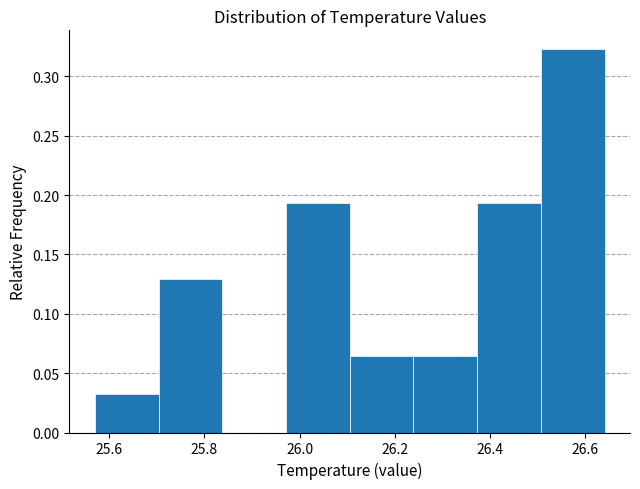

Reading left to right, transcribe this chart: for each bar, give the range it covers on the x-axis and its height. Neither the bar edges nor the heights are printed on the chart, so give them approximately, as read against the axes.

25.58 to 25.70: 0.030
25.70 to 25.84: 0.130
25.84 to 25.98: 0
25.98 to 26.10: 0.195
26.10 to 26.24: 0.065
26.24 to 26.38: 0.065
26.38 to 26.50: 0.195
26.50 to 26.64: 0.325